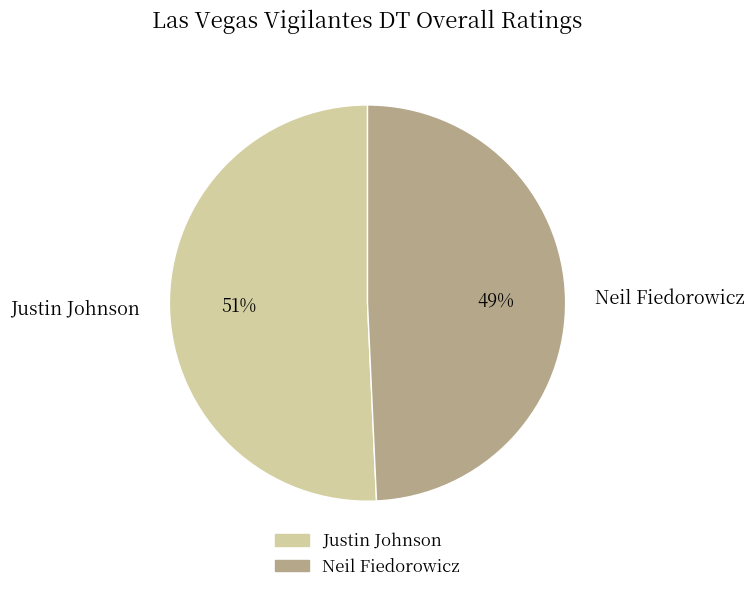

Does any single category account for the majority?

Yes